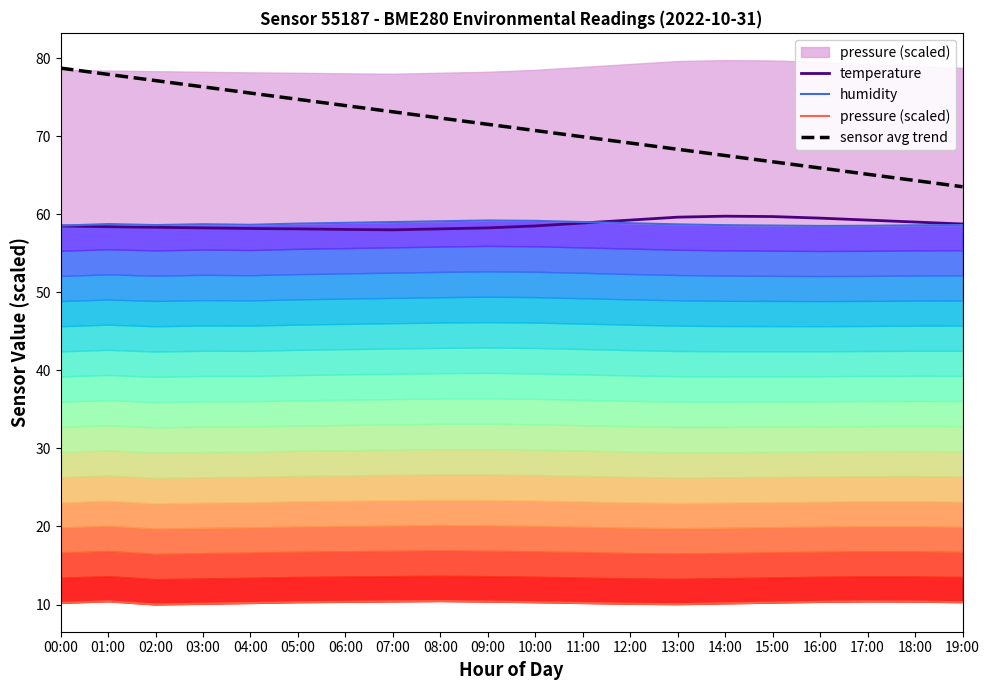

What is the sum of all humidity values?

1175.3